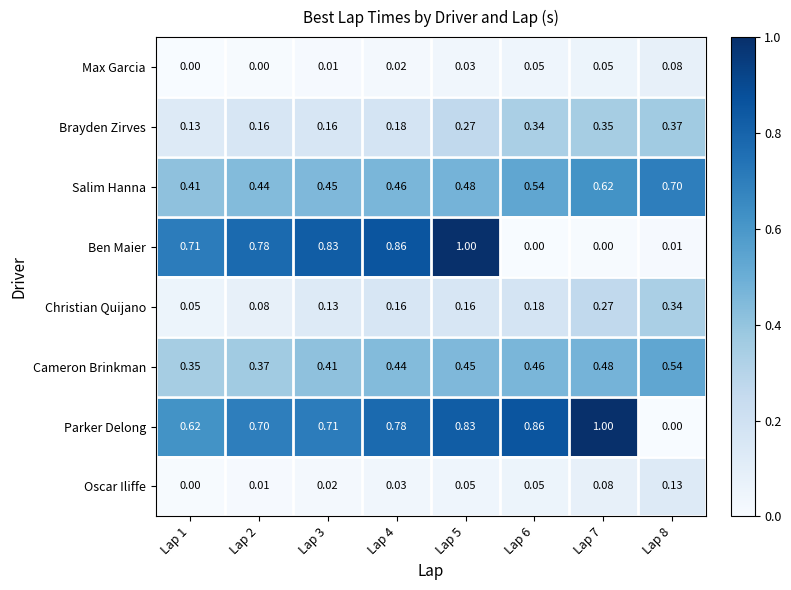

Which series has the largest total across all categories?

Parker Delong